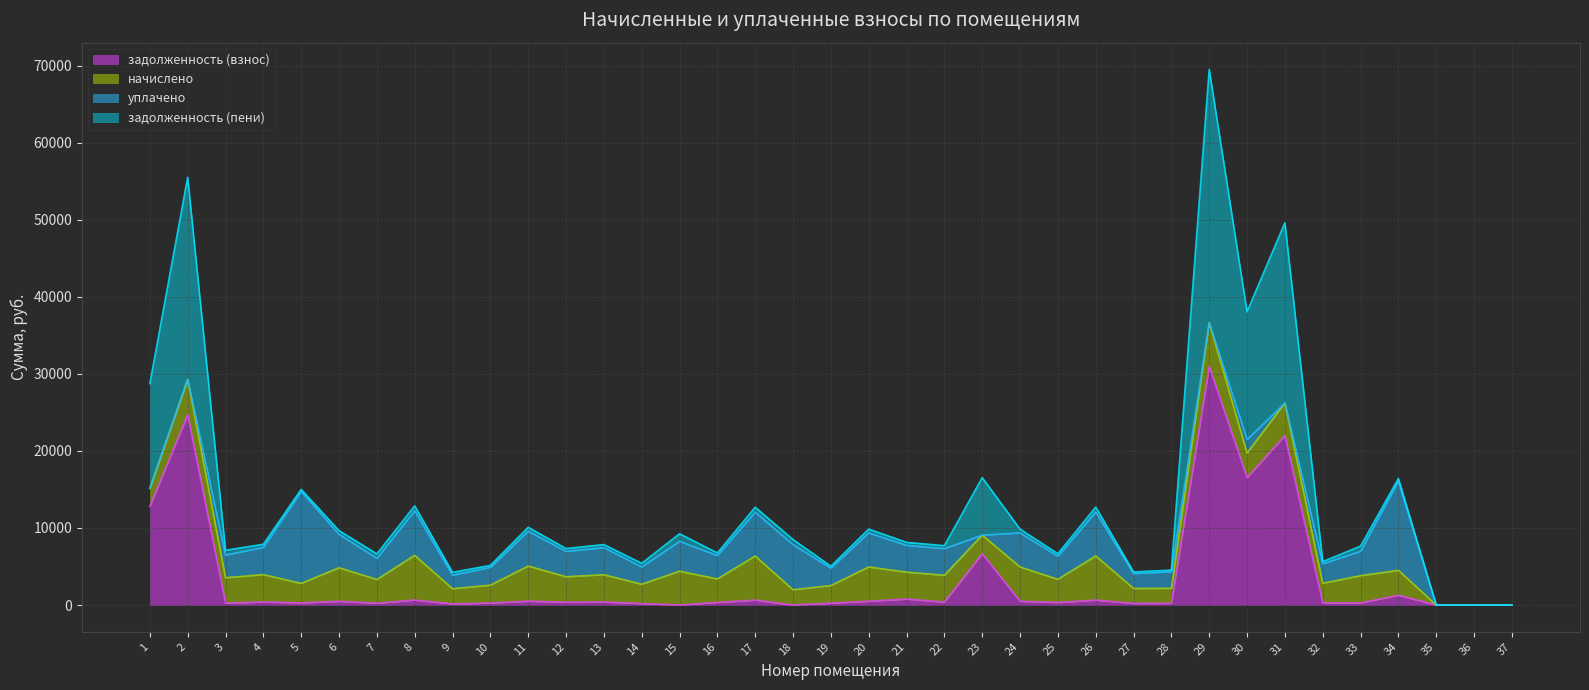

At which category is the sum across all series the highest?

29